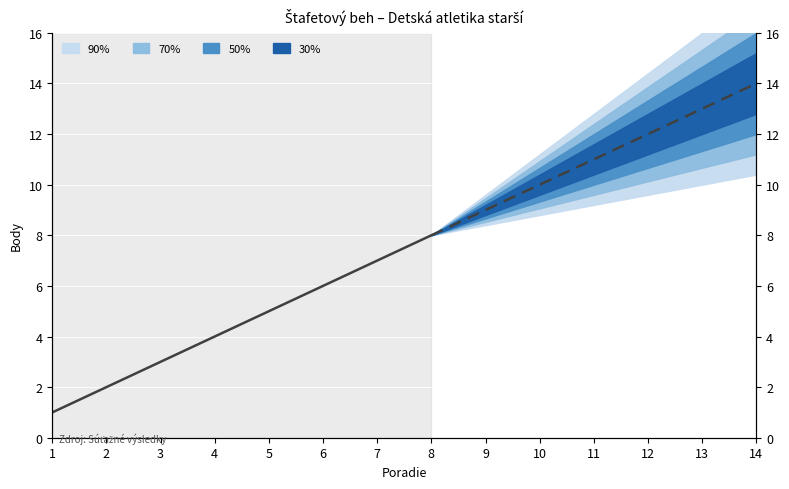

What is the difference between the maximum and minimum values?

7